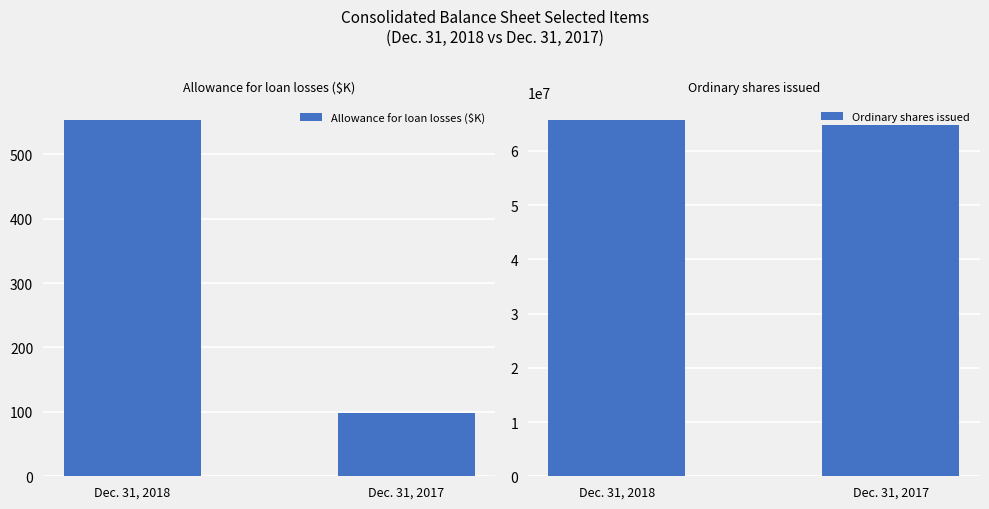

At Dec. 31, 2017, list the series in order from smallest to largest.

Allowance for loan losses ($K), Ordinary shares issued